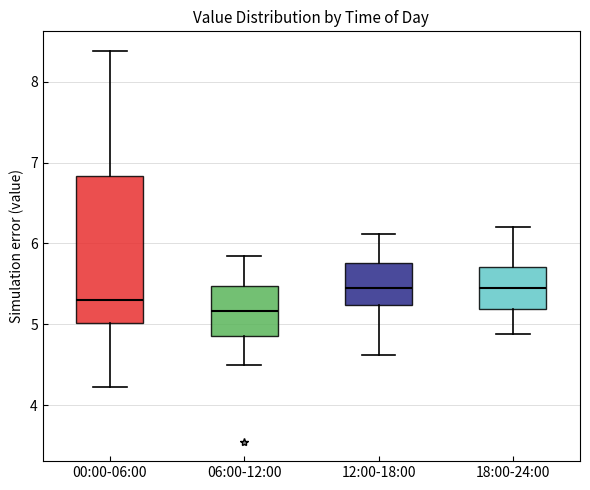

Reading left to right, read every box against the y-axis: the position of its median line, the range the box covers, and the ends of its whiskers. The values are not printed on the chart, so give them approximately, as read against the axis.

00:00-06:00: median 5.3, box 5.0 to 6.8, whiskers 4.2 to 8.4
06:00-12:00: median 5.2, box 4.9 to 5.5, whiskers 4.5 to 5.9
12:00-18:00: median 5.5, box 5.2 to 5.8, whiskers 4.6 to 6.1
18:00-24:00: median 5.5, box 5.2 to 5.7, whiskers 4.9 to 6.2